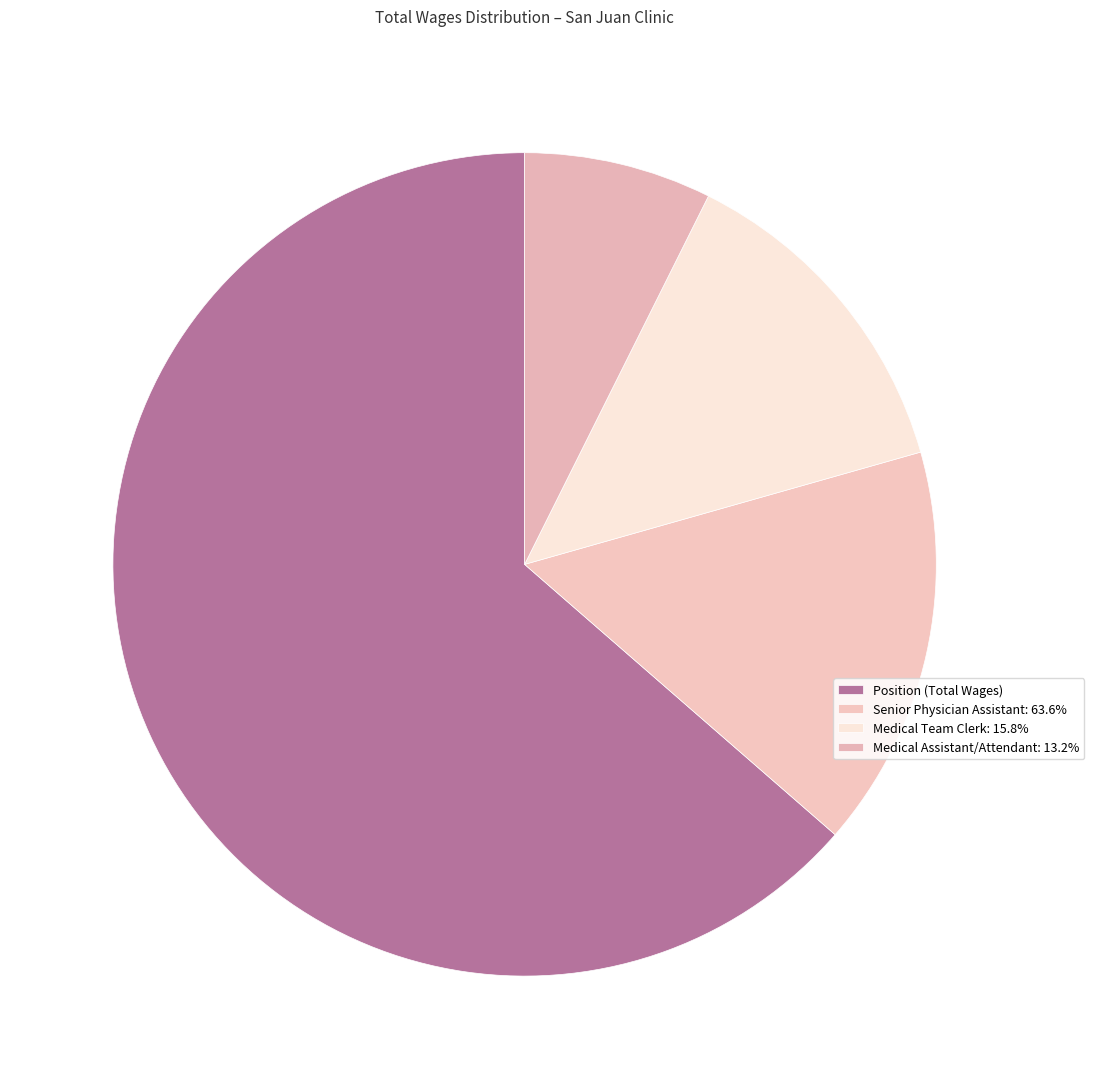

Count the number of slices in the pie.

4